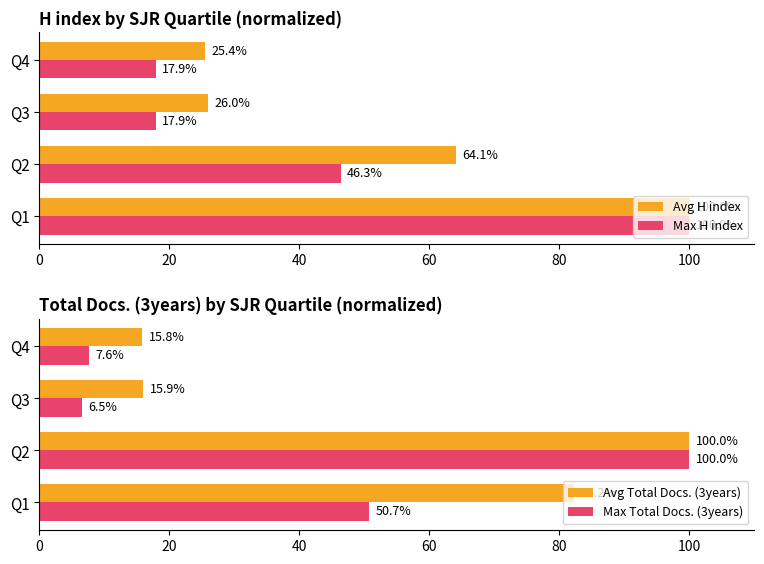

What is the difference between the maximum and minimum values in the Max H index series?

82.1